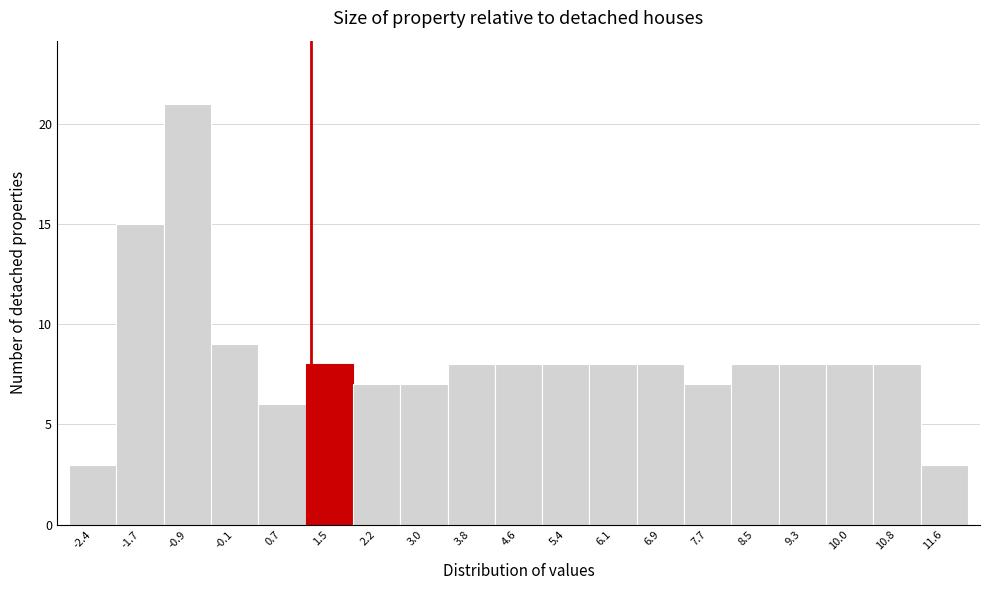

Reading left to right, list every bar in this chart as the range it spans on the x-axis followed by its height. Neither the bar edges nor the heights are printed on the chart, so give them approximately, as read against the axes.

-2.8 to -2.1: 3
-2.1 to -1.3: 15
-1.3 to -0.5: 21
-0.5 to 0.3: 9
0.3 to 1.1: 6
1.1 to 1.8: 8
1.8 to 2.6: 7
2.6 to 3.4: 7
3.4 to 4.2: 8
4.2 to 5.0: 8
5.0 to 5.8: 8
5.8 to 6.5: 8
6.5 to 7.3: 8
7.3 to 8.1: 7
8.1 to 8.9: 8
8.9 to 9.7: 8
9.7 to 10.4: 8
10.4 to 11.2: 8
11.2 to 12.0: 3